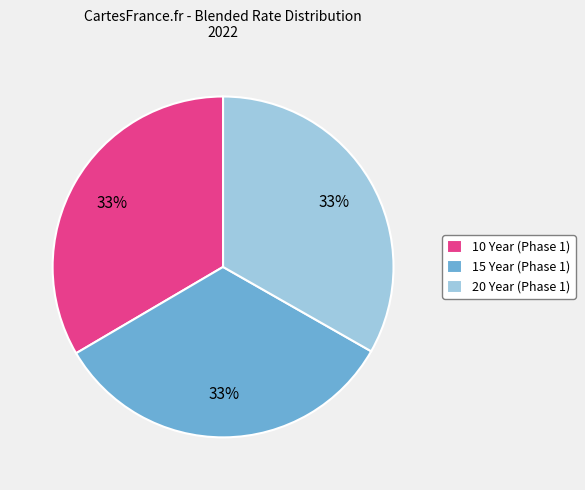

True or false: 20 Year (Phase 1) accounts for 33% of the total.

True